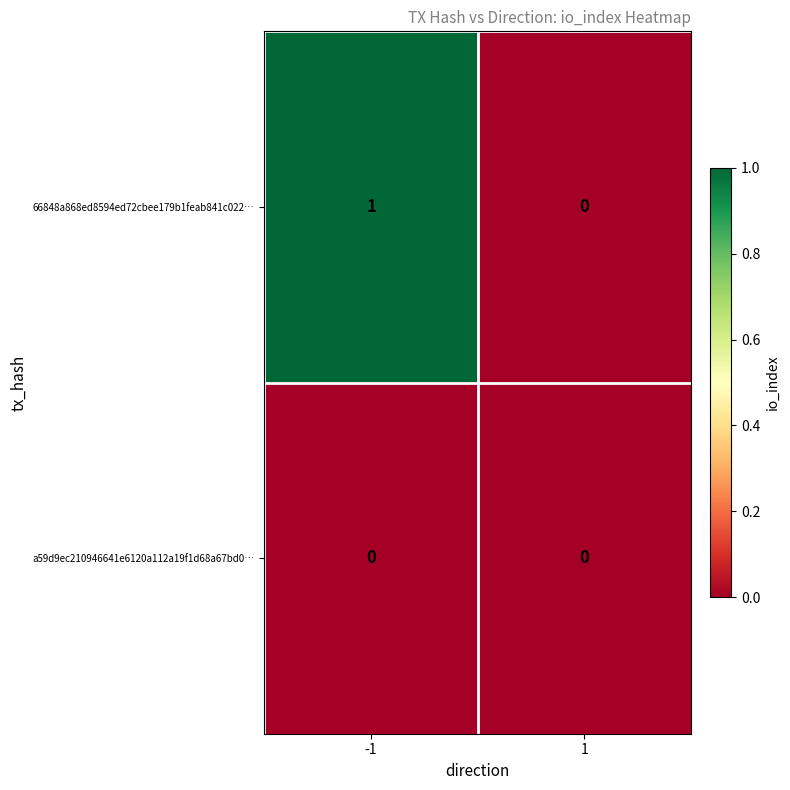

Reading left to right, extract all data points from this chart.

66848a868ed8594ed72cbee179b1feab841c022…: -1=1	1=0
a59d9ec210946641e6120a112a19f1d68a67bd0…: -1=0	1=0